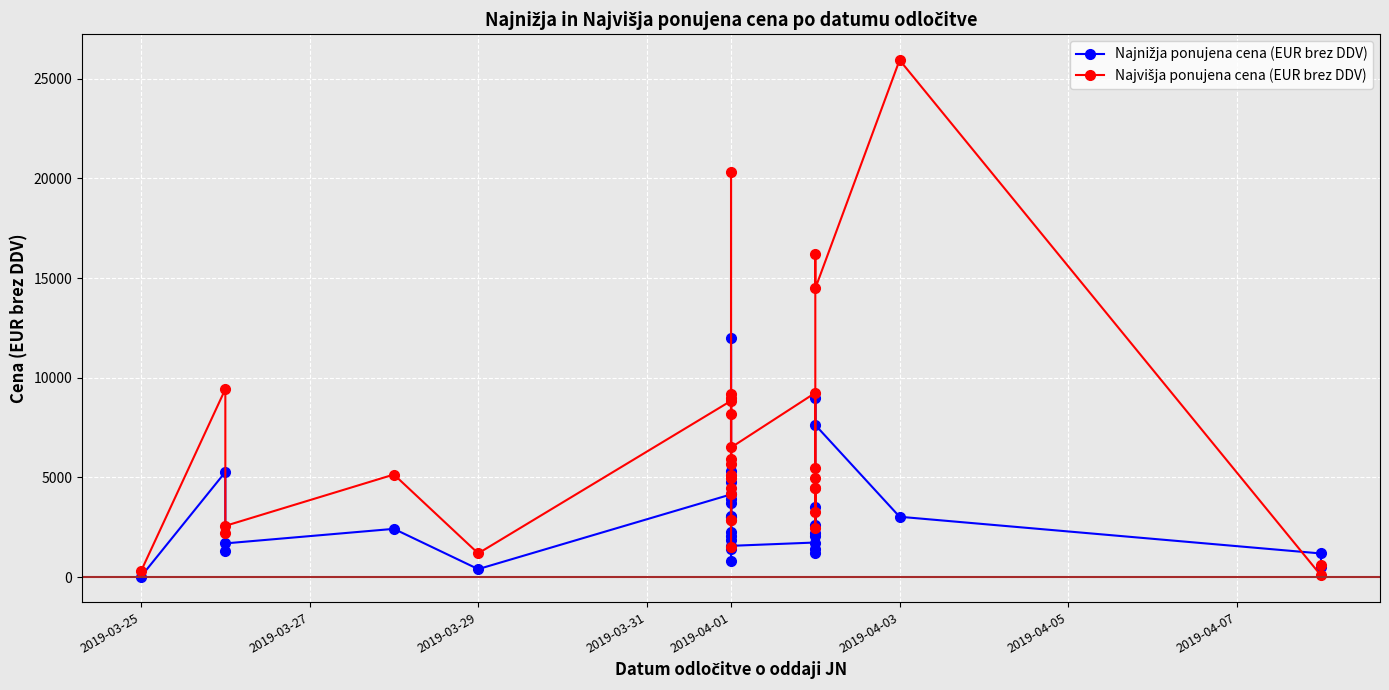

Which category has the lowest value across all series?

2019-03-25